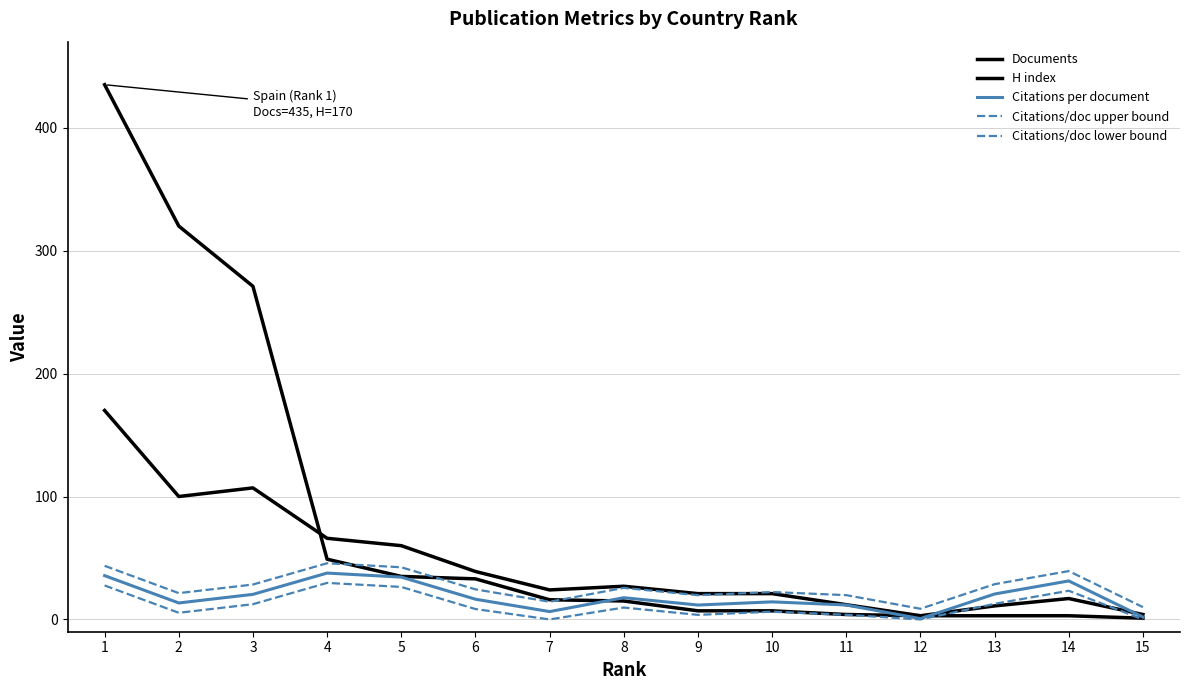

Which category has the lowest value across all series?

7